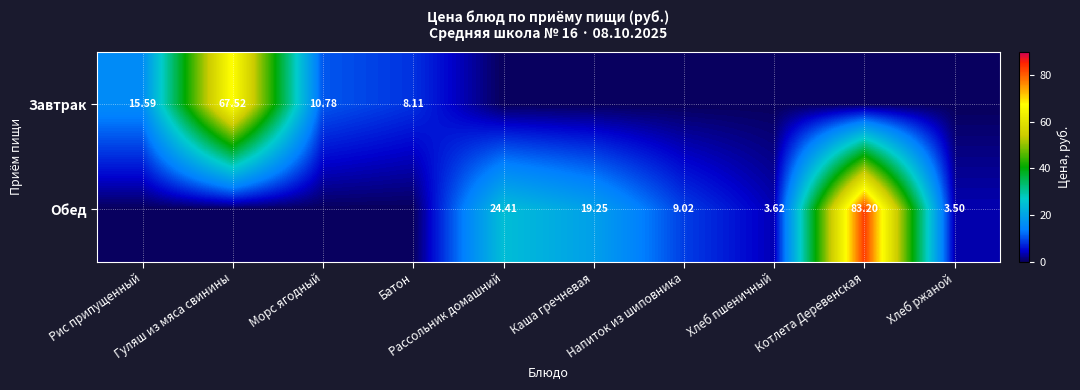

Which series has the largest range (max minus min)?

Обед